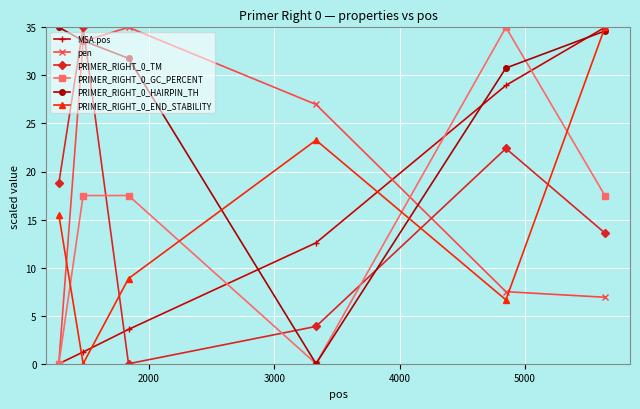

What is the maximum value shown in the chart?

35.0